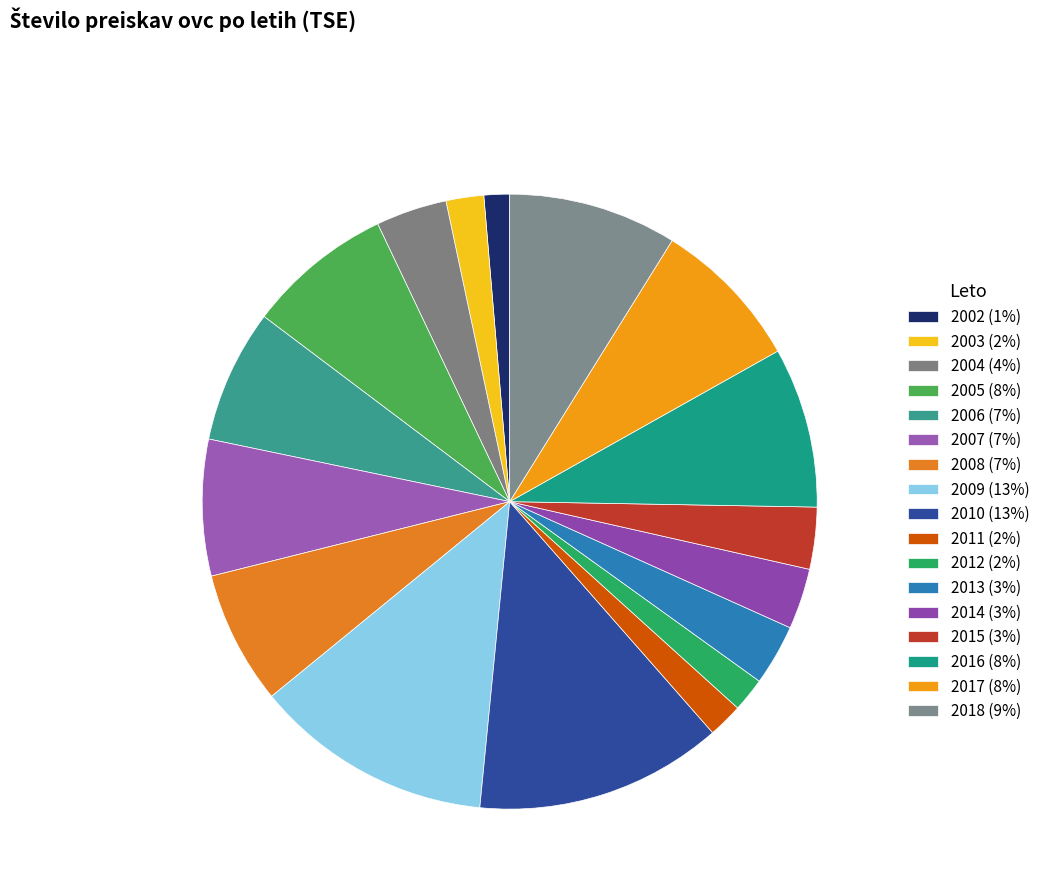

To the nearest percent, what portion does 2006 represent?

7%